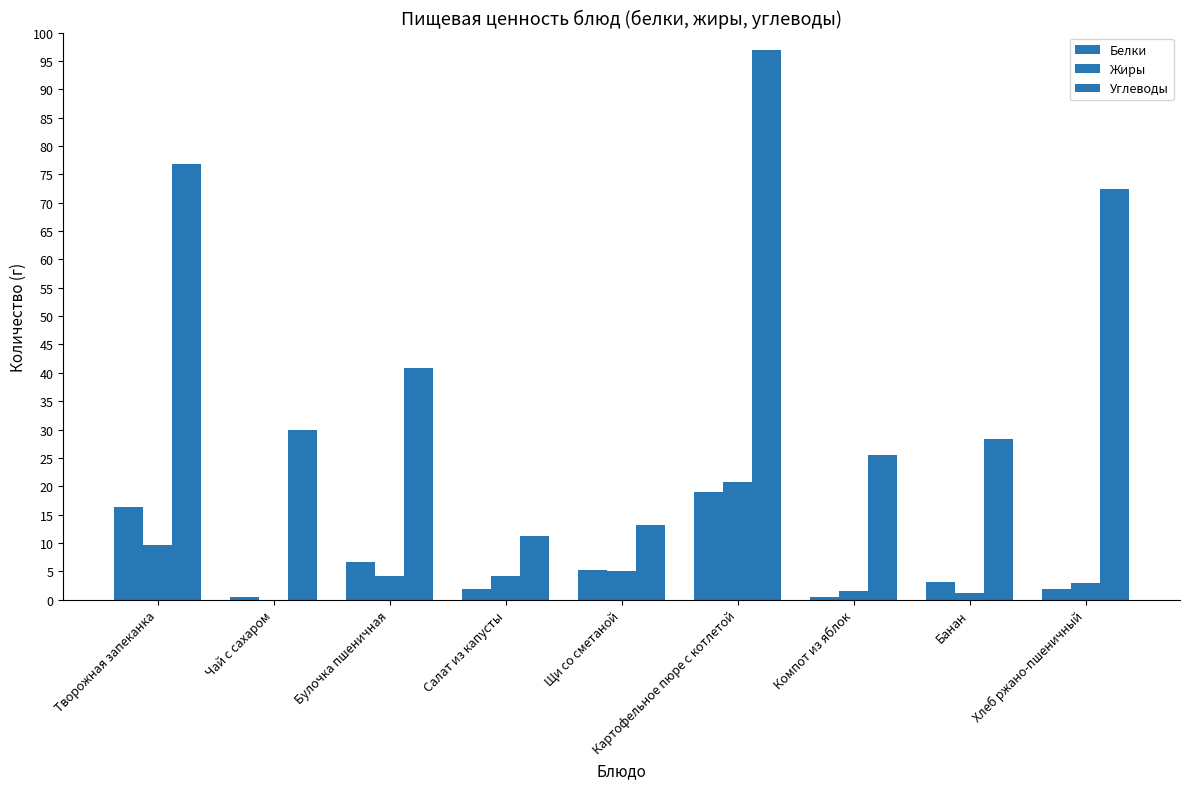

What is the spread (max minus min) of values at Картофельное пюре с котлетой?

77.9